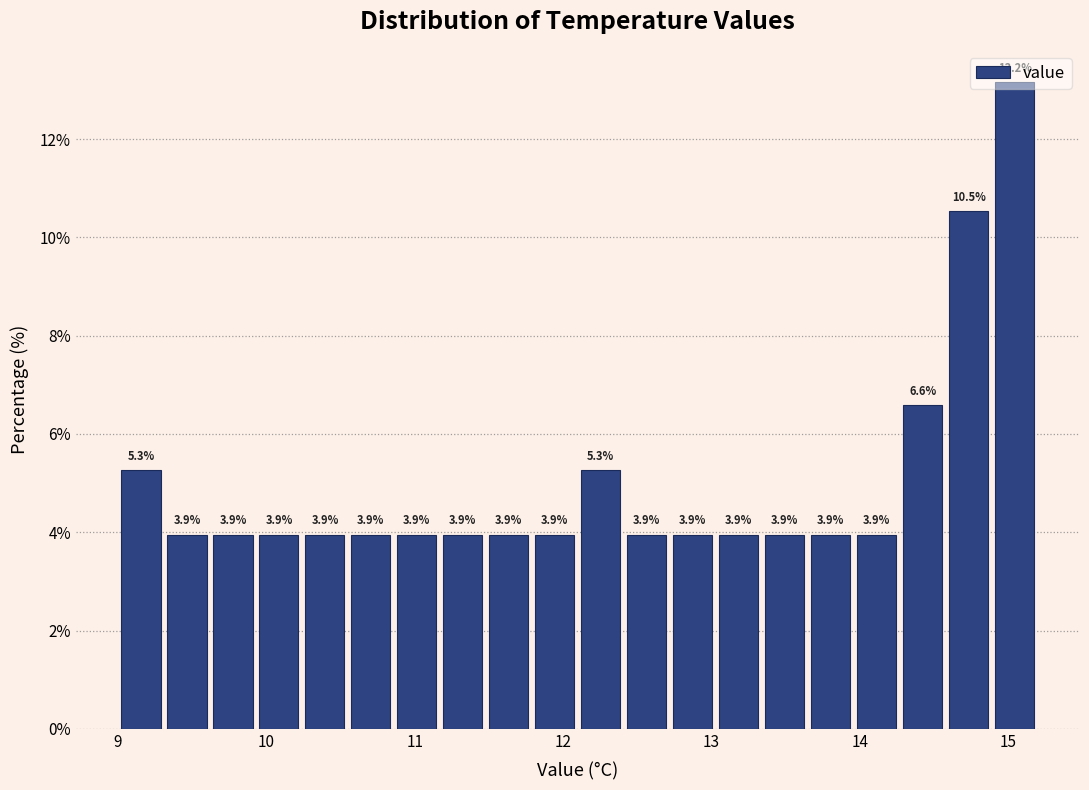

Read against the x-axis, roughly where is the centre of the tallest bar?

15.0